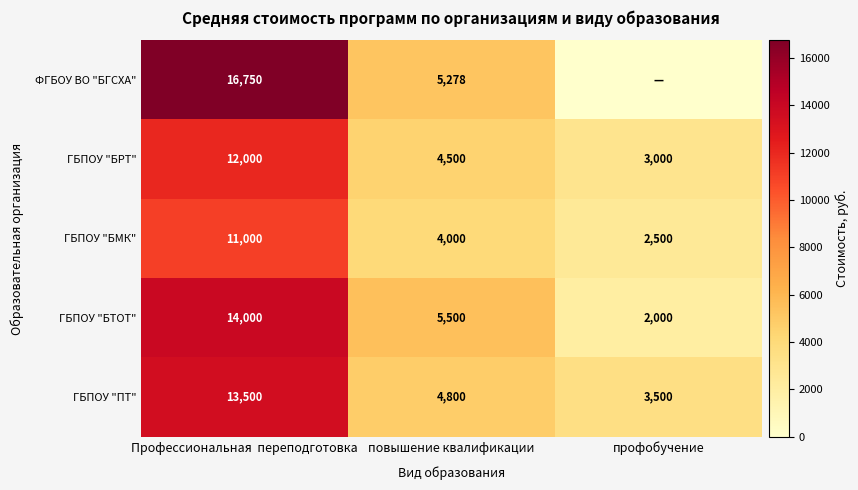

Is the value of ГБПОУ "БТОТ" at профобучение greater than the value of ГБПОУ "БМК" at повышение квалификации?

No